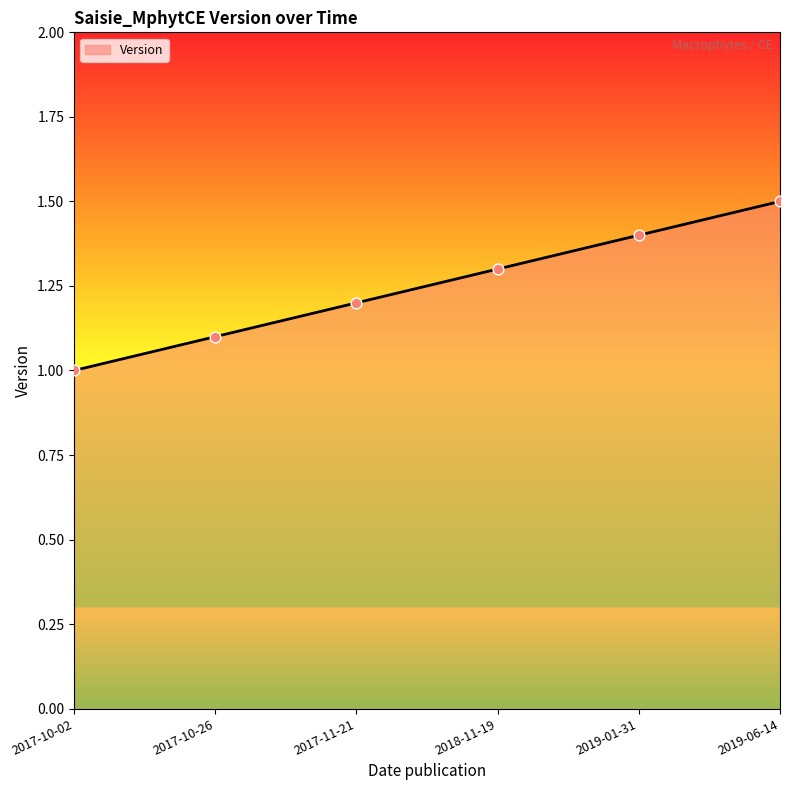

What is the change in value from 2017-10-26 to 2019-06-14?

+0.4